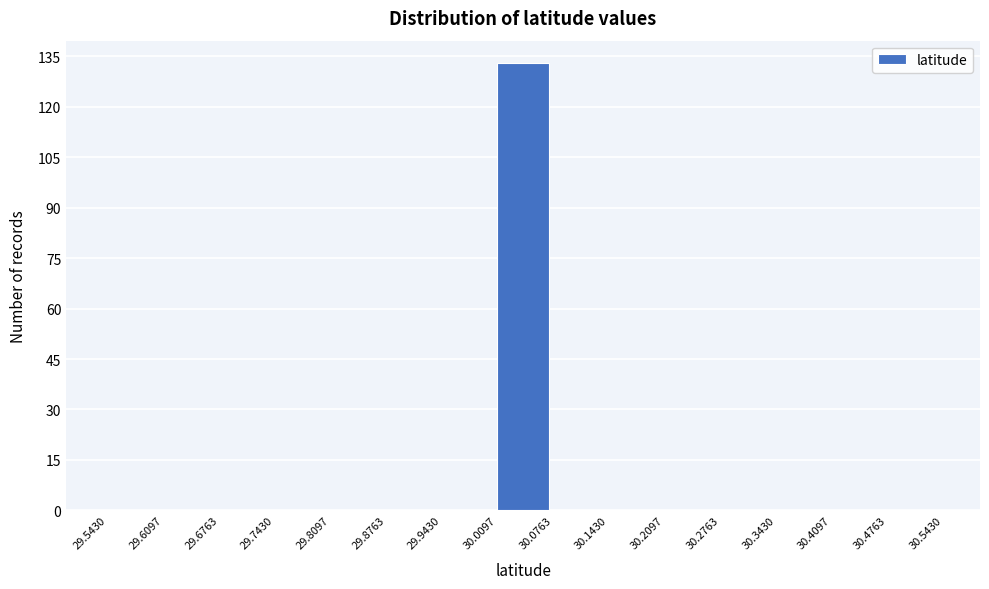

Reading left to right, list every bar in this chart as the range it spans on the x-axis followed by its height. The values are not printed on the chart, so give them approximately, as read against the axis.

29.5430 to 29.6097: 0
29.6097 to 29.6763: 0
29.6763 to 29.7430: 0
29.7430 to 29.8097: 0
29.8097 to 29.8763: 0
29.8763 to 29.9430: 0
29.9430 to 30.0097: 0
30.0097 to 30.0763: 134
30.0763 to 30.1430: 0
30.1430 to 30.2097: 0
30.2097 to 30.2763: 0
30.2763 to 30.3430: 0
30.3430 to 30.4097: 0
30.4097 to 30.4763: 0
30.4763 to 30.5430: 0